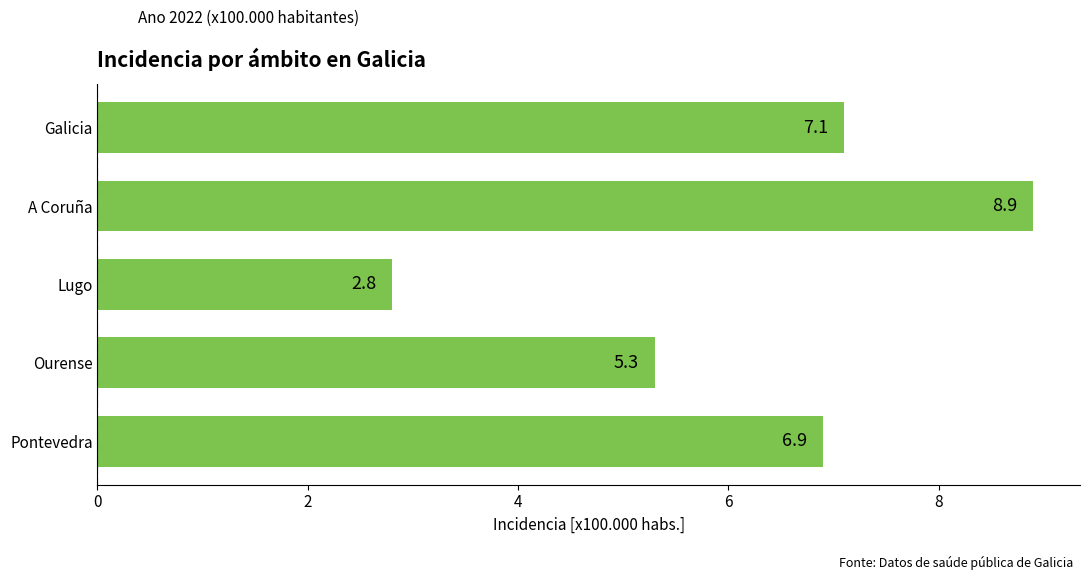

How many data points does each series have?

5